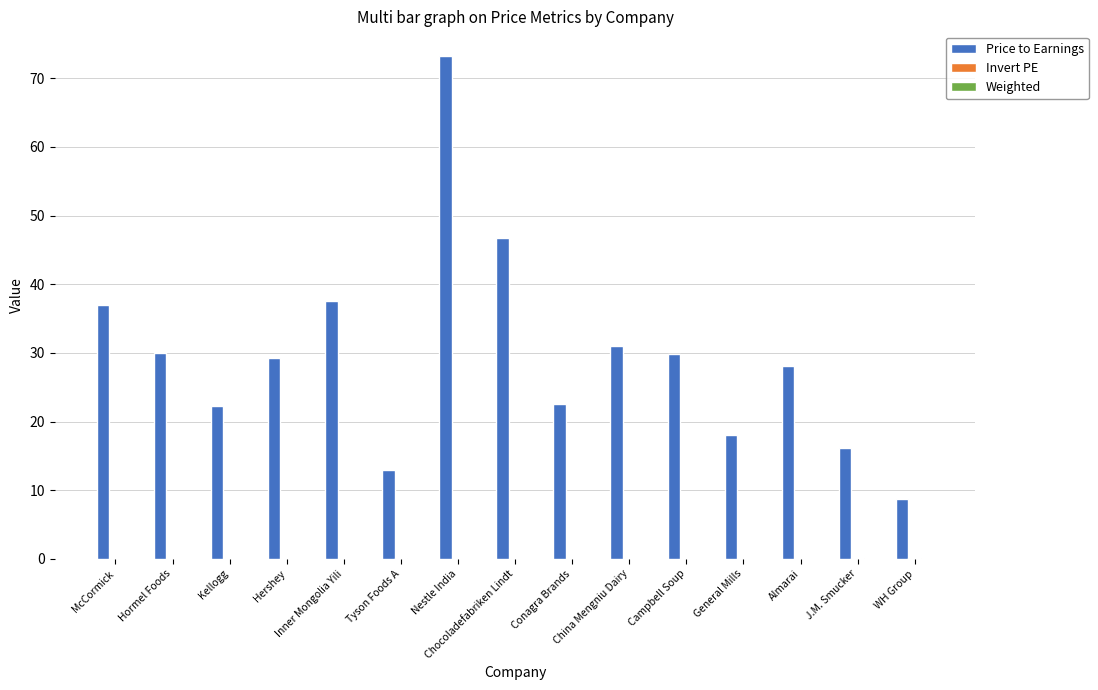

Which series has the widest spread of values?

Price to Earnings